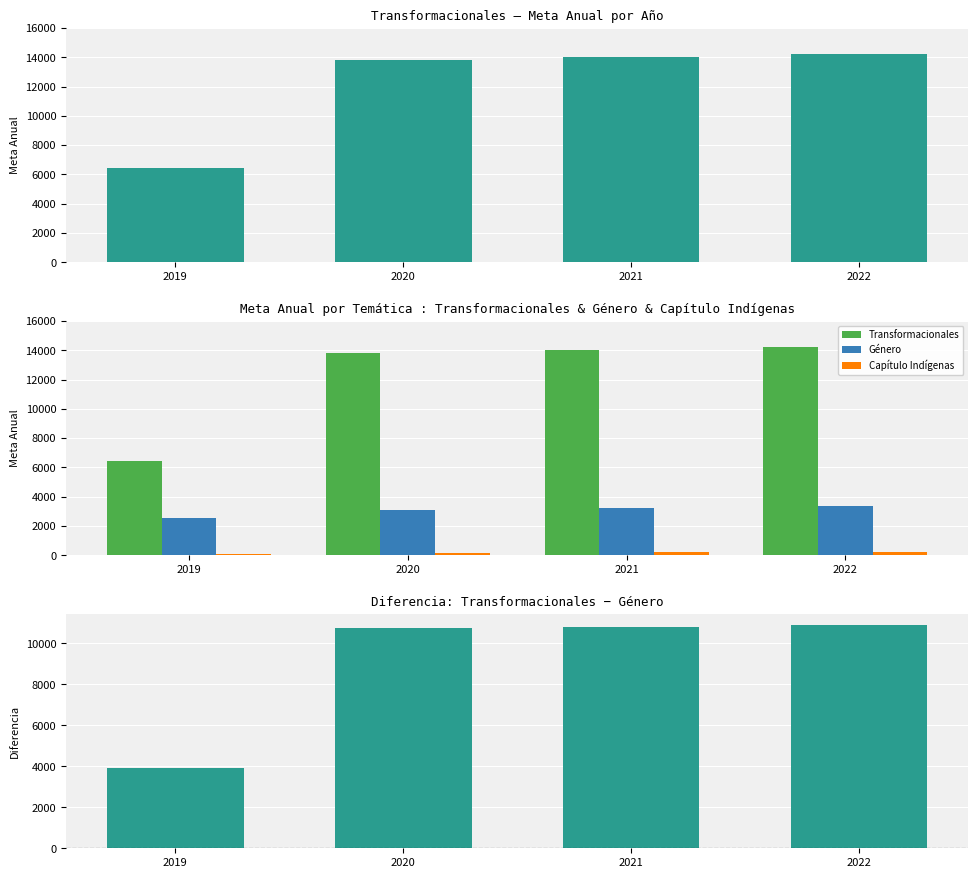

At which label does Capítulo Indígenas first exceed 191?

2021